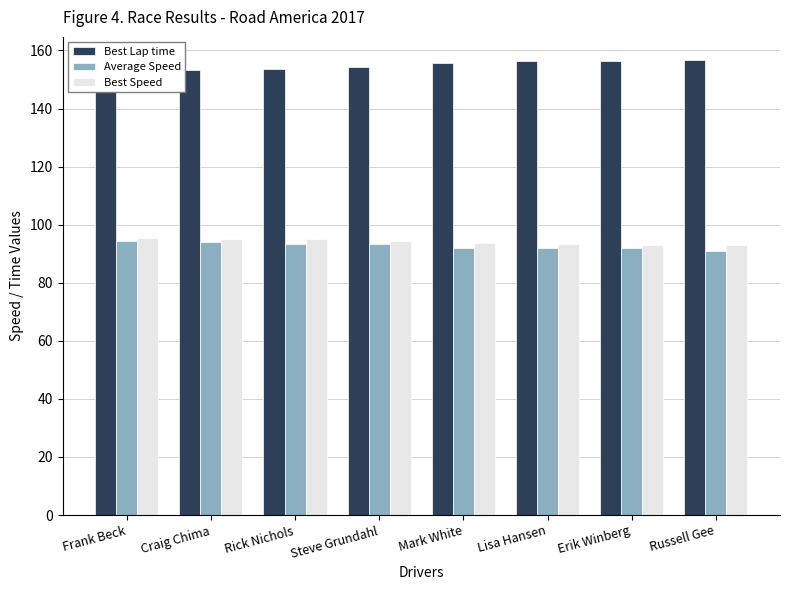

Where is Average Speed nearest to the value 92?

Lisa Hansen